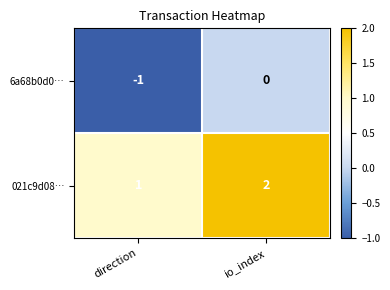

Rank the series by their maximum value, from highest to lowest.

021c9d08…, 6a68b0d0…